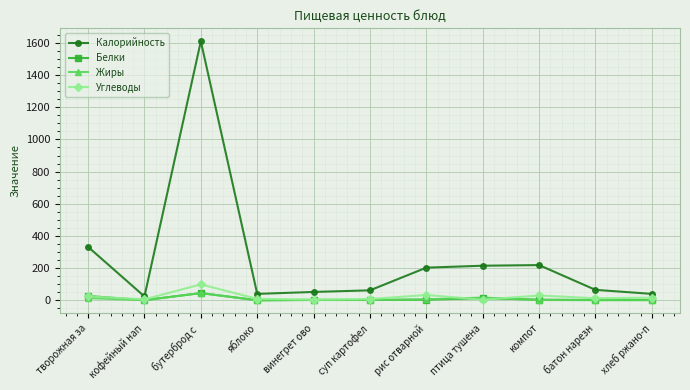

The value of Калорийность at суп картофел is 62.0. True or false?

True